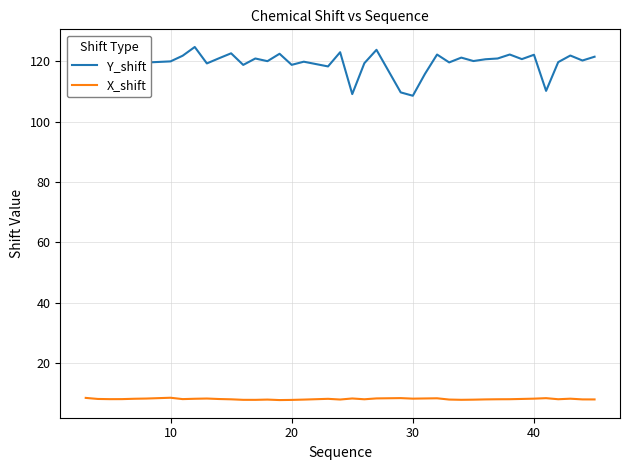

Which series has the widest spread of values?

Y_shift